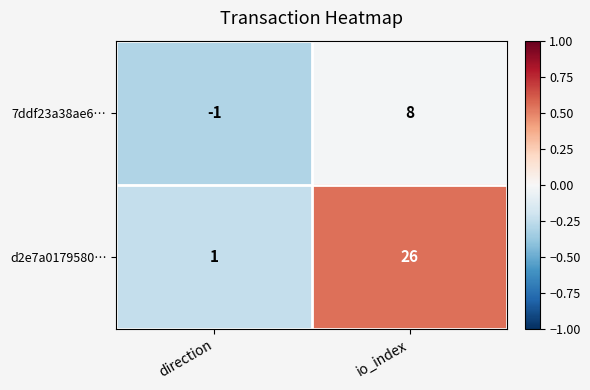

How many values in 7ddf23a38ae6… are above zero?

1